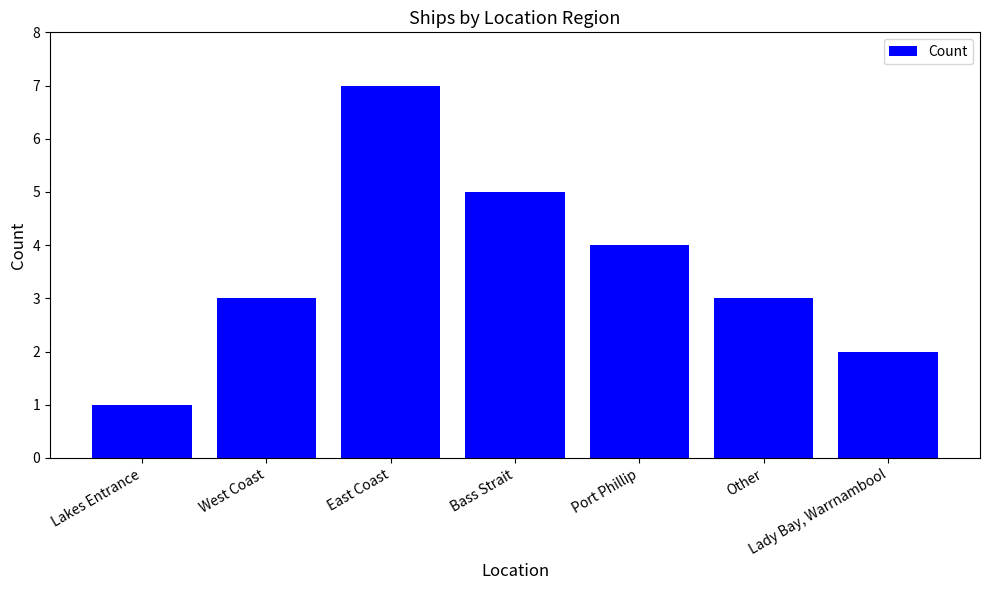

How many values are between 2 and 5?

5